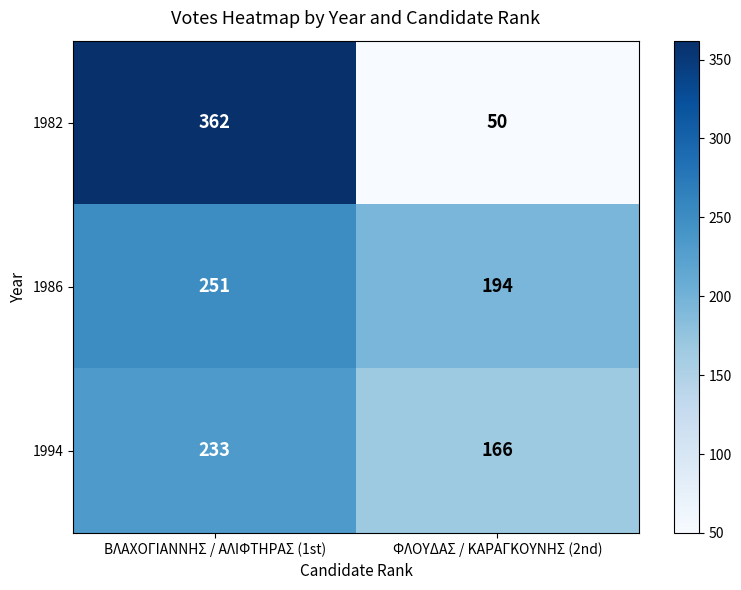

What is the minimum value shown in the chart?

50